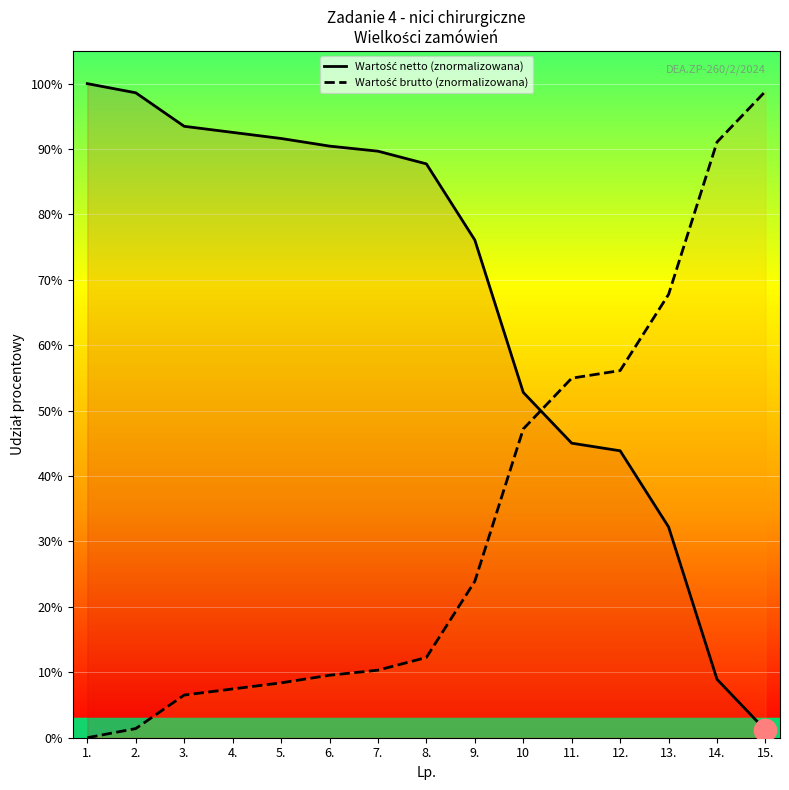

Which series ends up on top after the final intersection of Wartość brutto (znormalizowana) and Wartość netto (znormalizowana)?

Wartość brutto (znormalizowana)